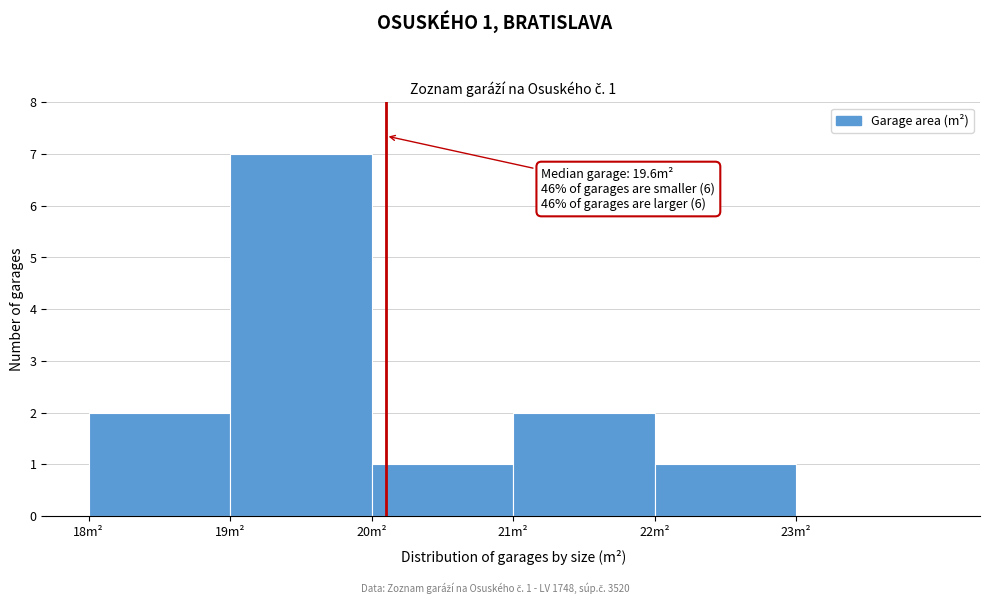

Over which range of the x-axis is the bar tallest?

19 to 20